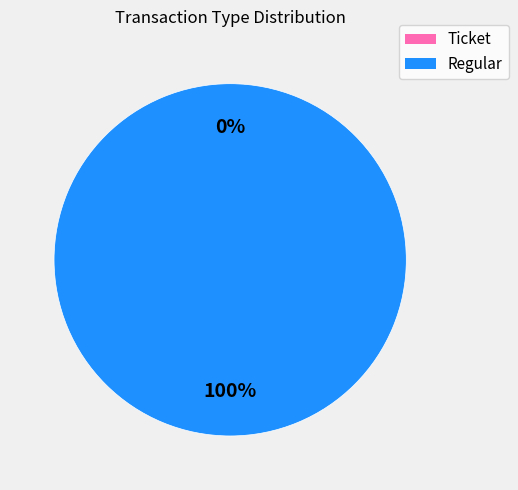

Do Regular and Ticket together represent more than half of the pie?

Yes